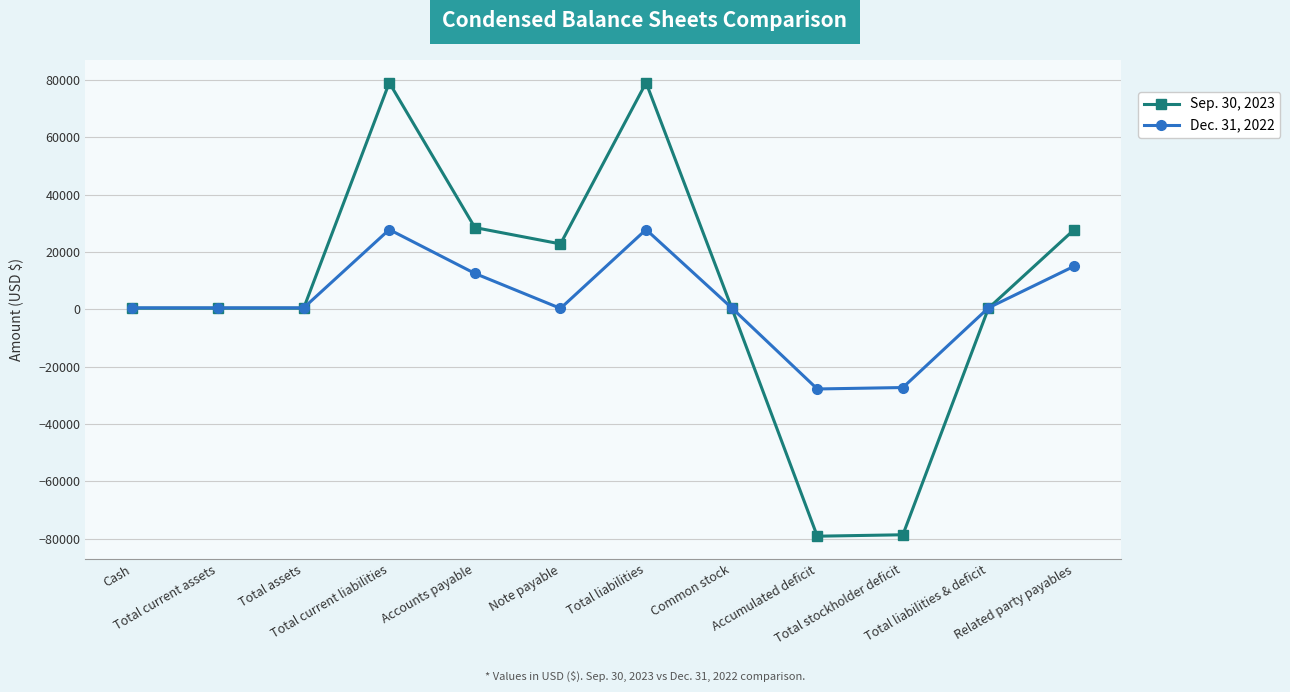

True or false: Dec. 31, 2022 has more than 0 points higher than both neighbors.

True